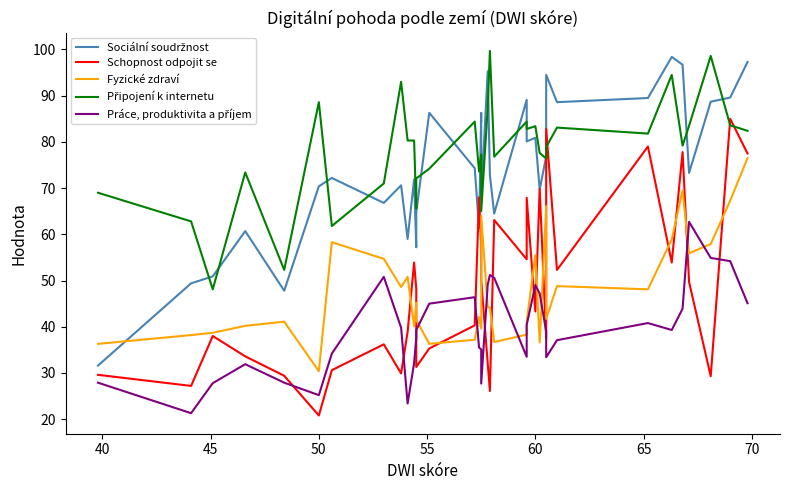

At how many categories does at least one series exceed 46?

35